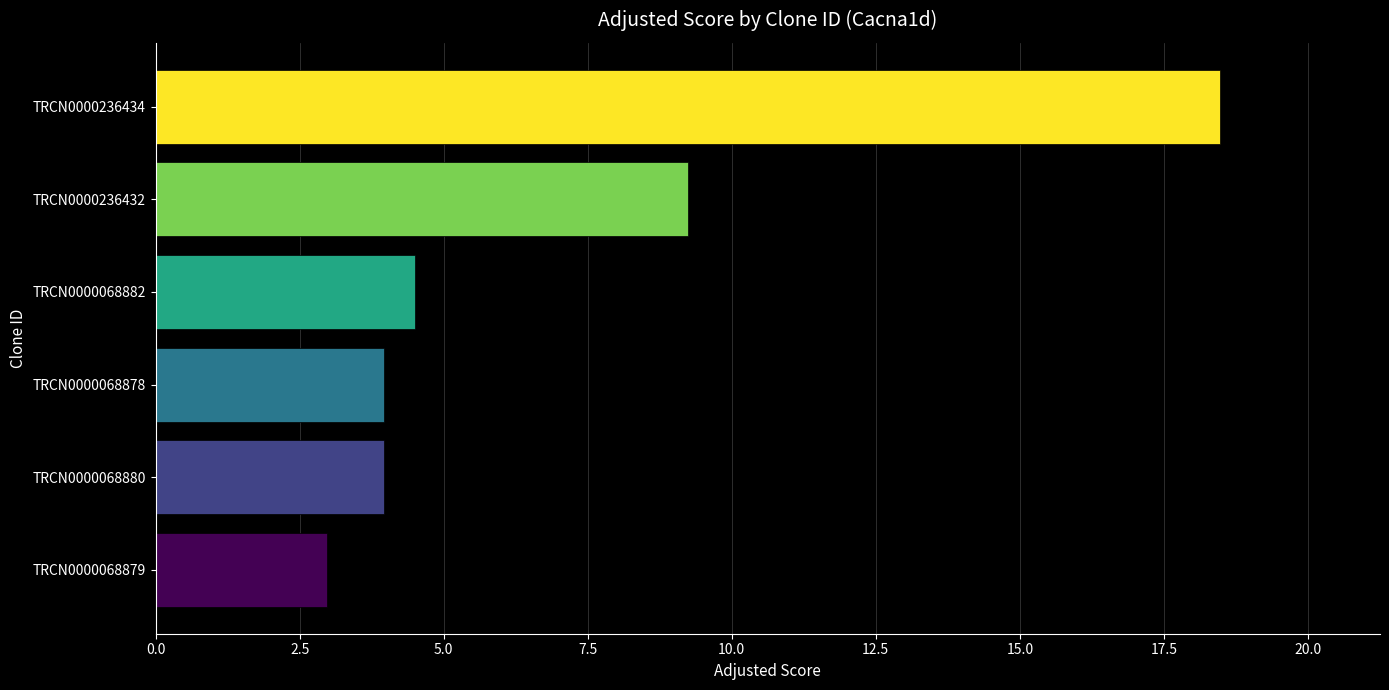

What value does the data have at TRCN0000236434?

18.5